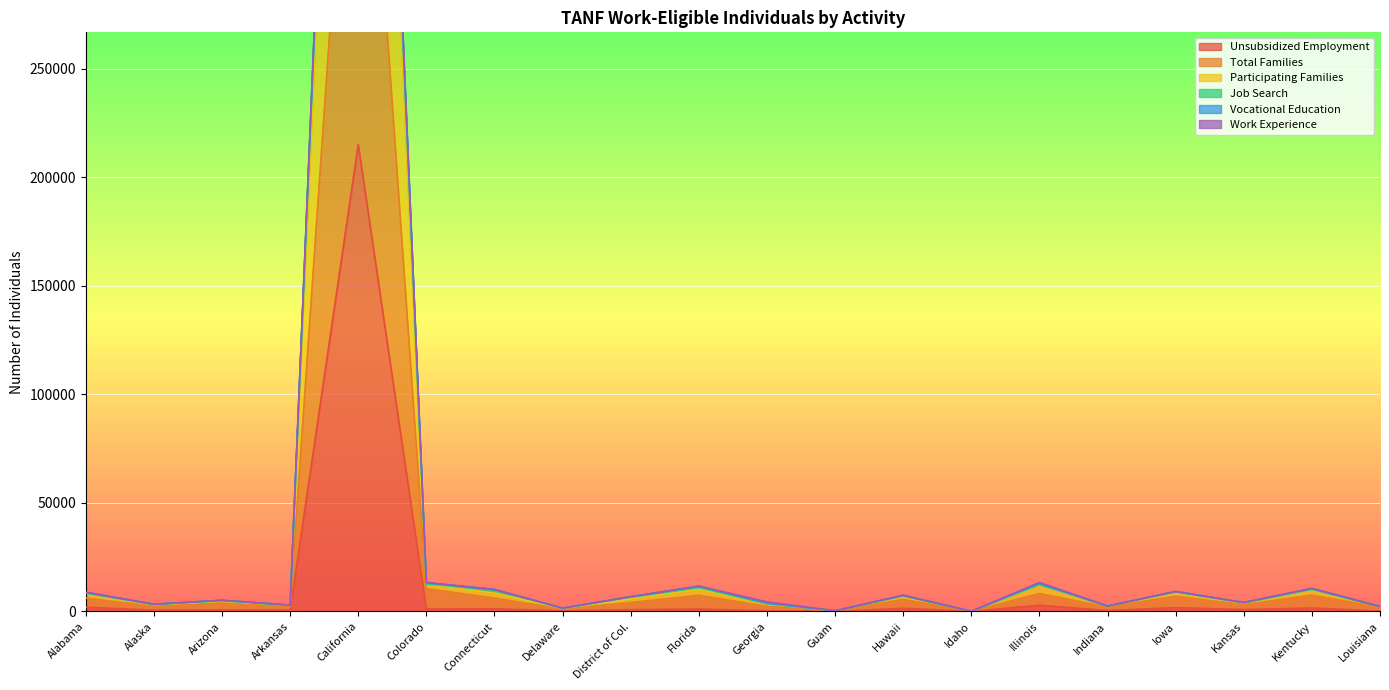

What is the sum of all Vocational Education values?

869703.5